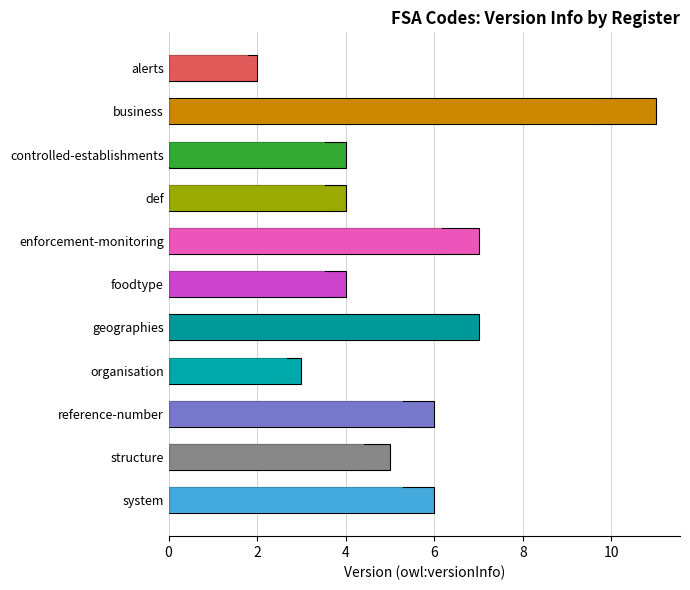

Is it true that the value at business is 11?

True